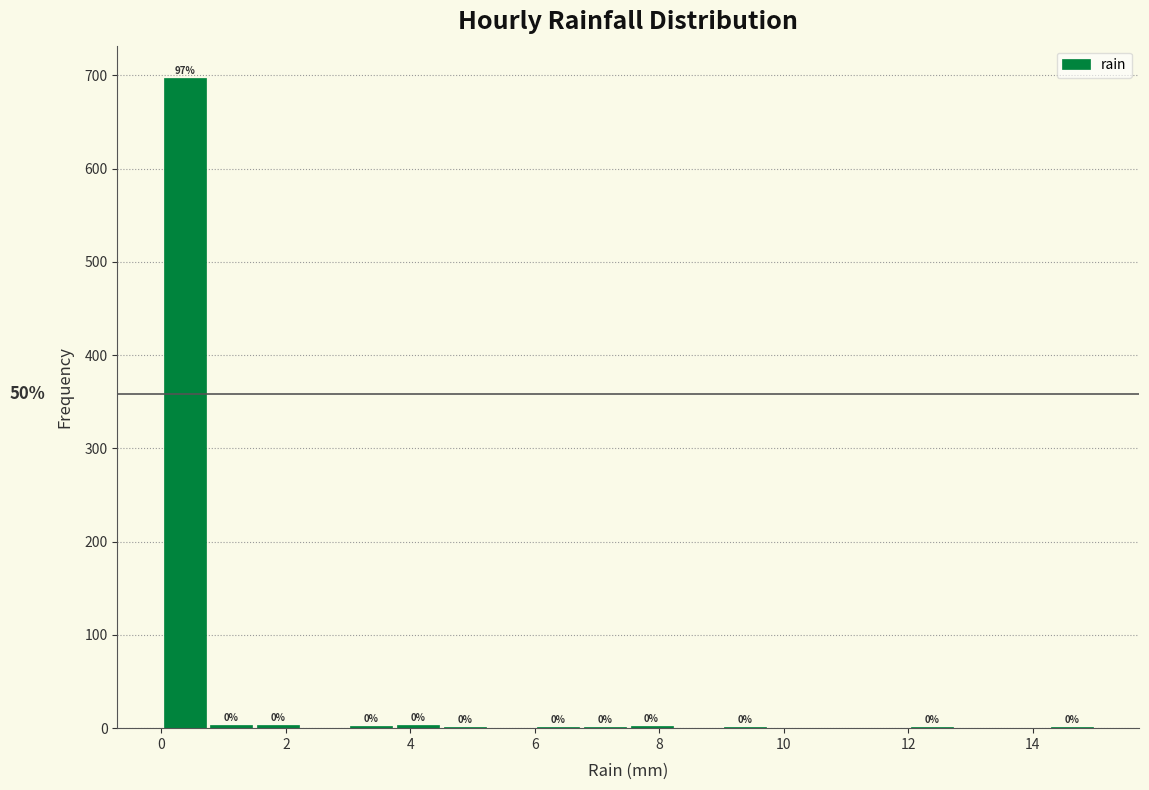

Read against the x-axis, roughly where is the centre of the tallest bar?

0.4